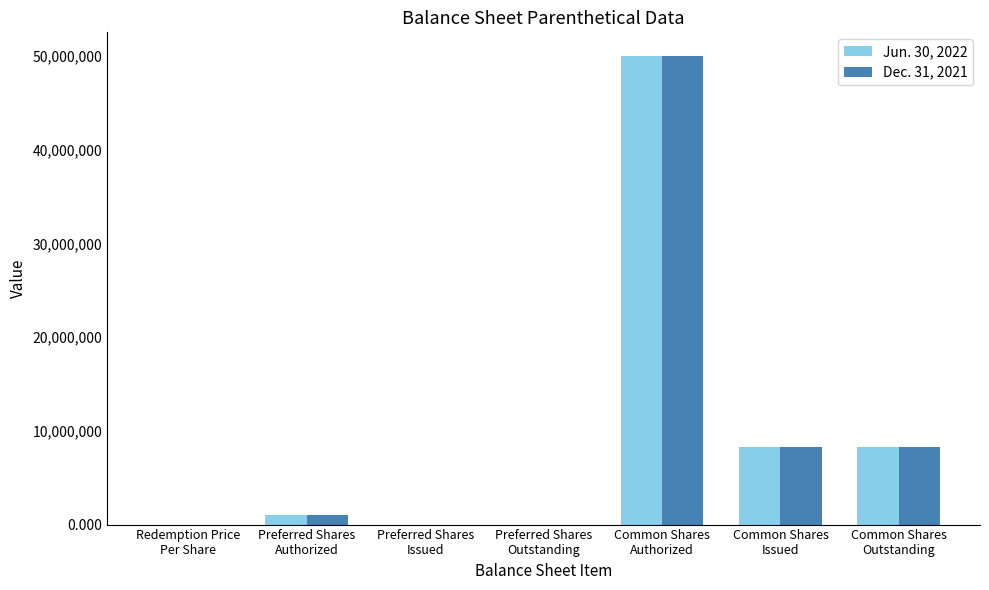

What is the approximate value of Dec. 31, 2021 at Common Shares
Authorized?

50000000.0